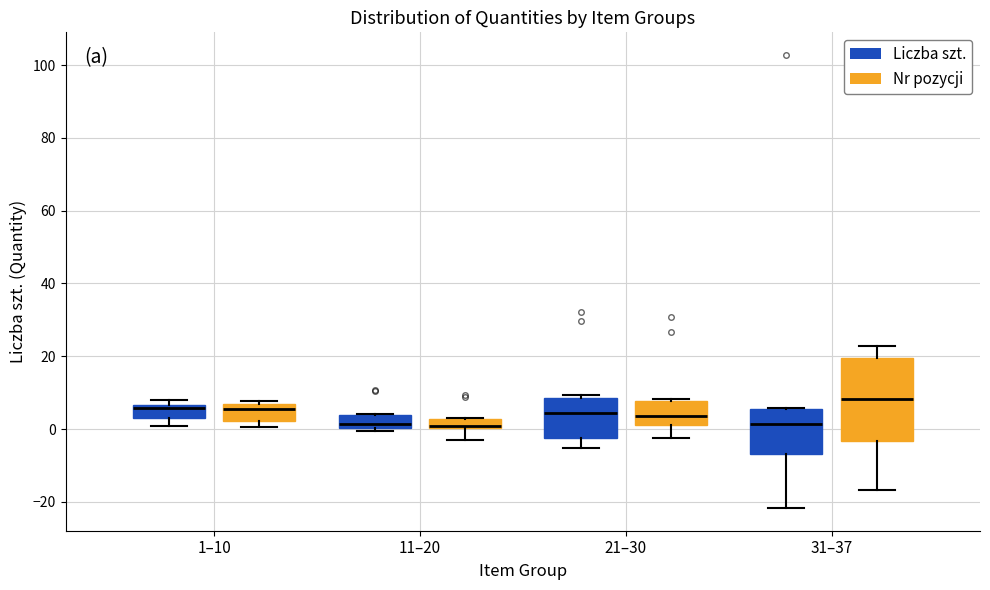

Comparing the boxes themselves (not the whiskers), which one is the tallest?

31–37 (Nr pozycji)